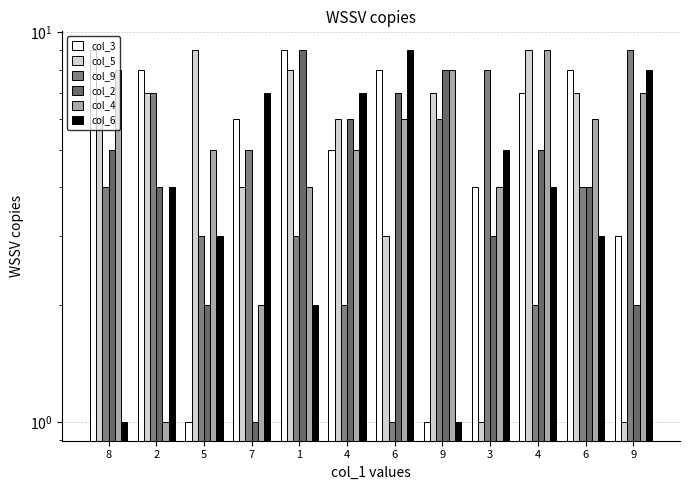

The col_5 series shows 1 at 3. True or false?

True